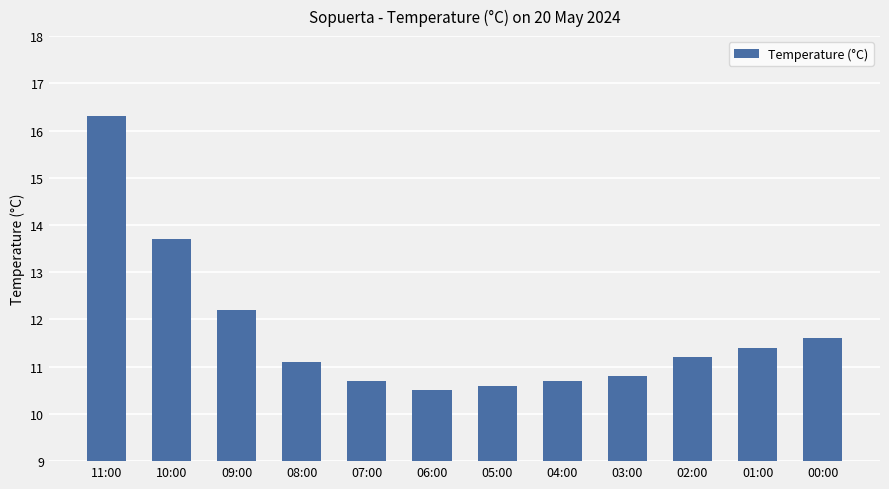

Between 09:00 and 01:00, which is larger?

09:00